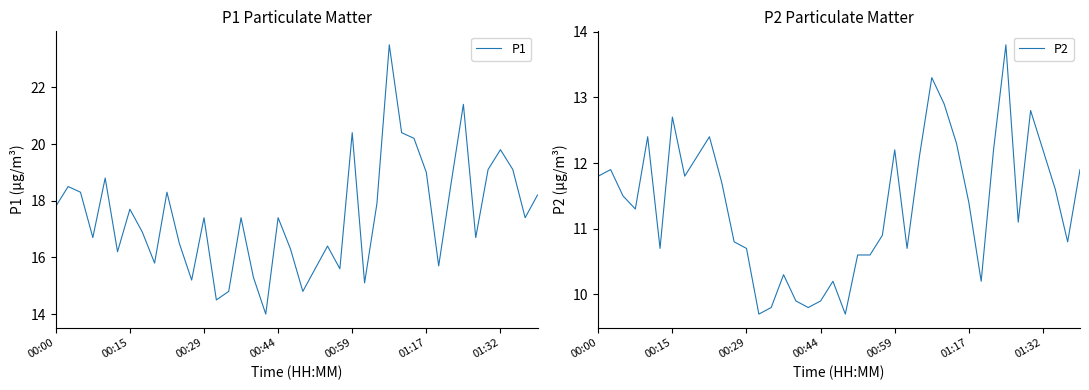

In P1, how many points are higher than both neighbors (excluding endpoints)?

12